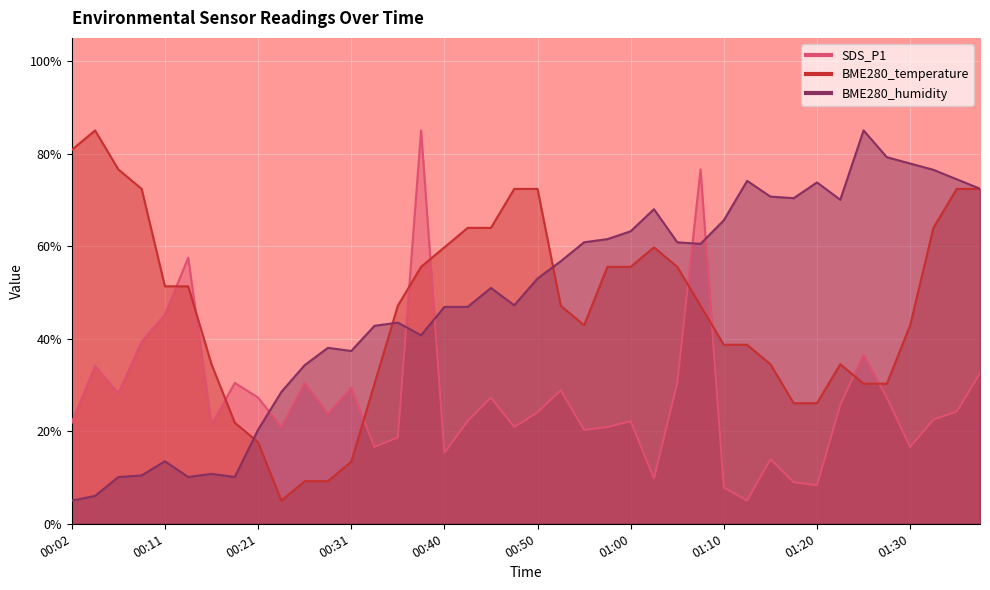

List the series in order of their peak value, highest first.

SDS_P1, BME280_temperature, BME280_humidity